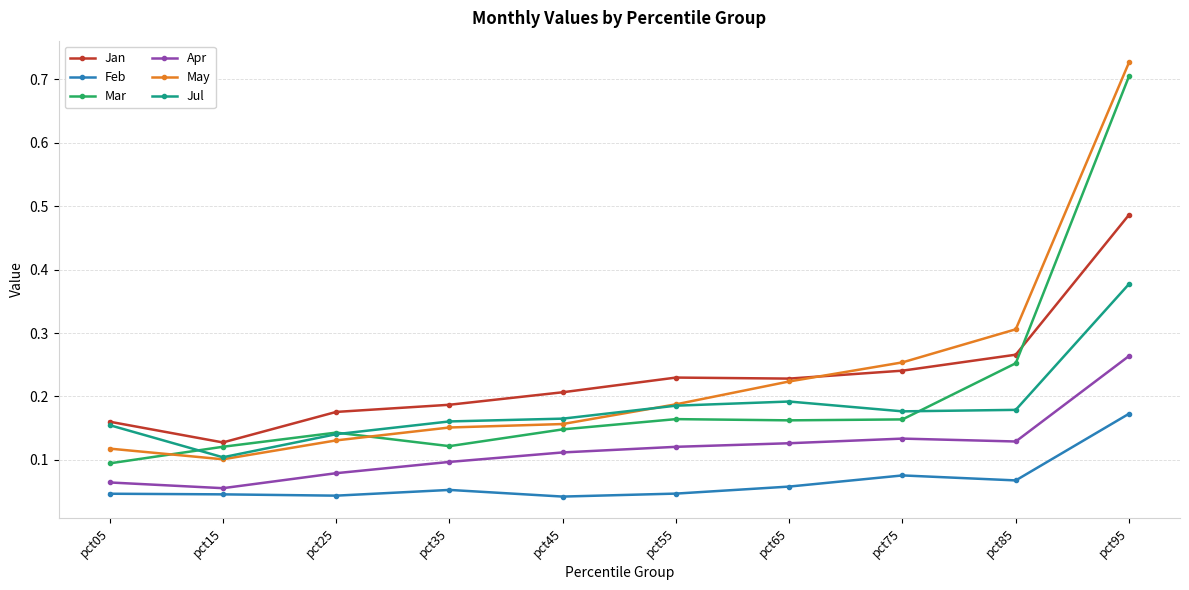

Is the value of Feb at pct35 greater than the value of Jan at pct45?

No